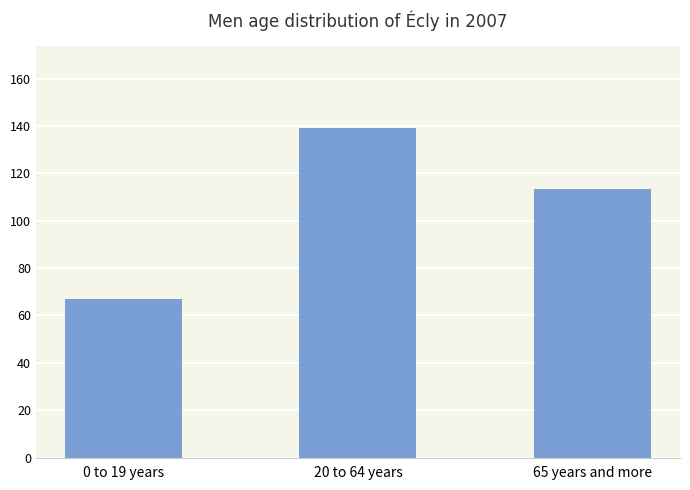

Rank the categories by value from lowest to highest.

0 to 19 years, 65 years and more, 20 to 64 years